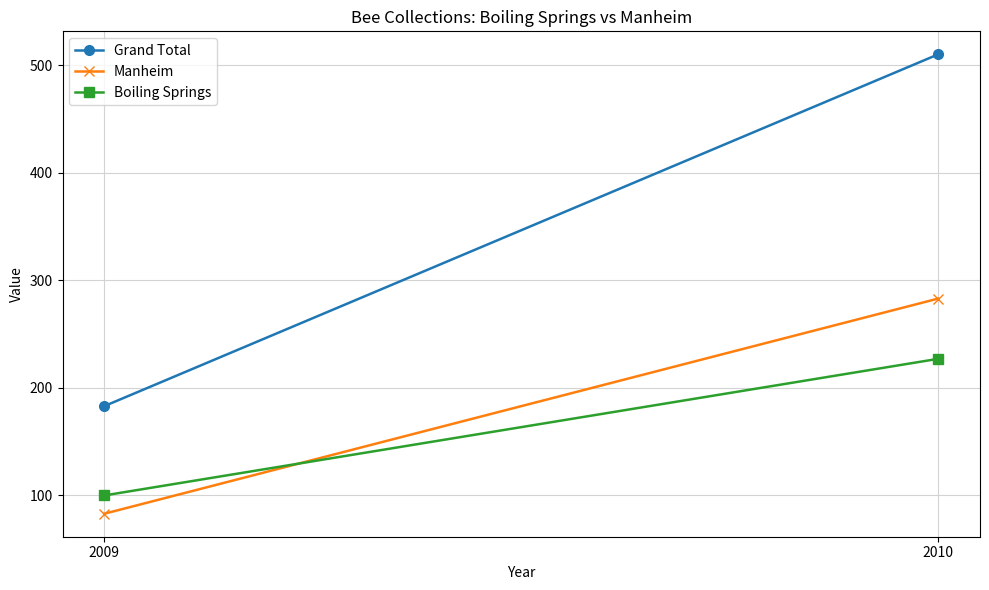

What are all the series names shown in the legend?

Grand Total, Manheim, Boiling Springs